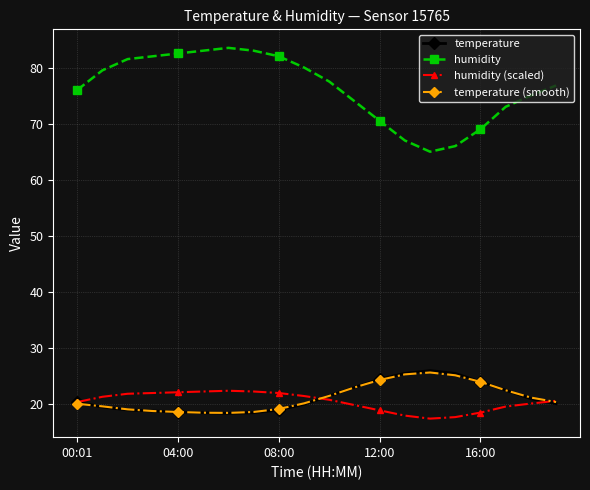

True or false: humidity and humidity (scaled) intersect in this chart.

False